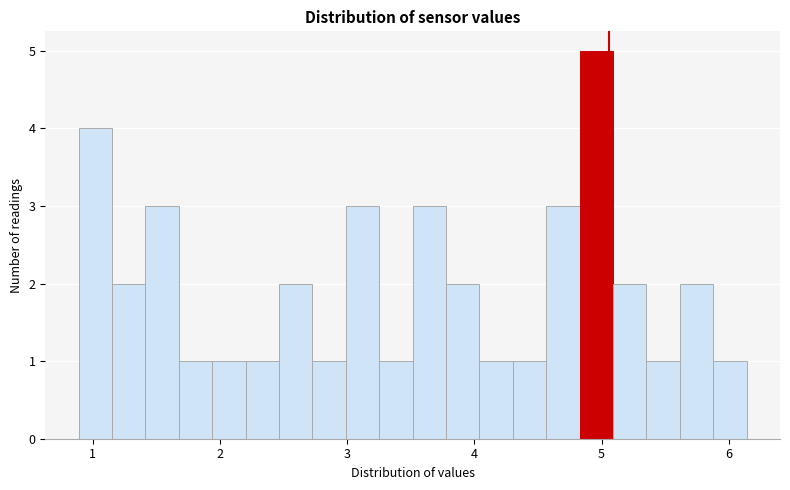

Read against the x-axis, roughly where is the centre of the tallest bar?

5.0